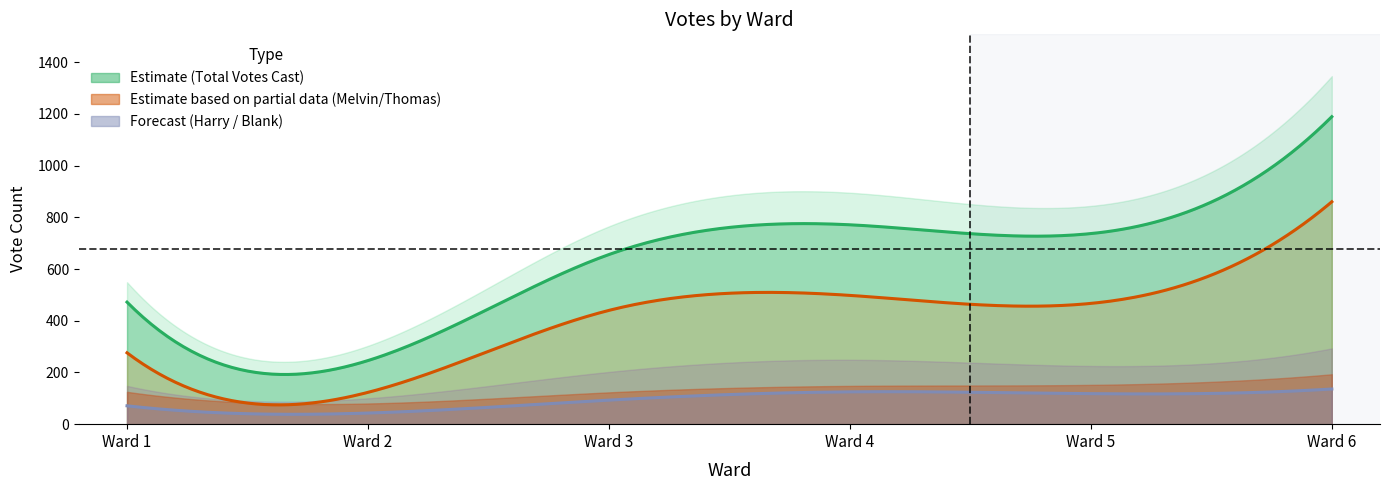

Reading left to right, list all the values displayed in this chart.

melvin: 276	123	440	498	467	860
thomas: 125	80	123	148	152	193
harry: 71	43	93	125	118	136
blank: 77	57	109	124	107	157
total_votes: 472	246	656	771	737	1189
total_ballots: 549	303	765	895	844	1346